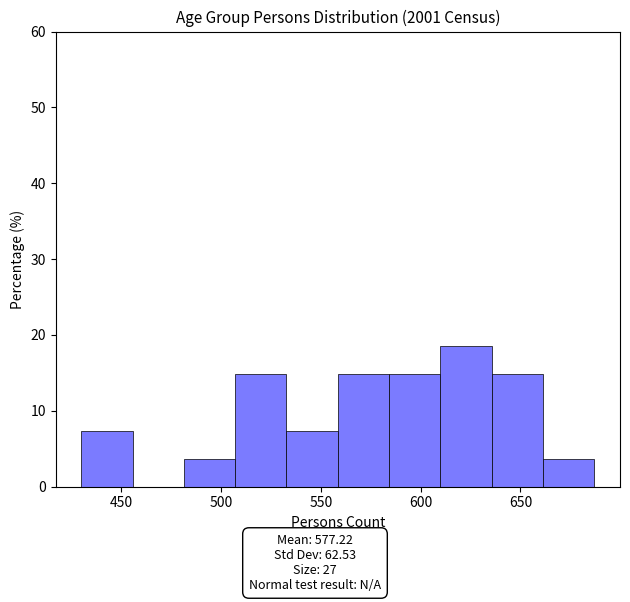

Over which range of the x-axis is the bar tallest?

610 to 635